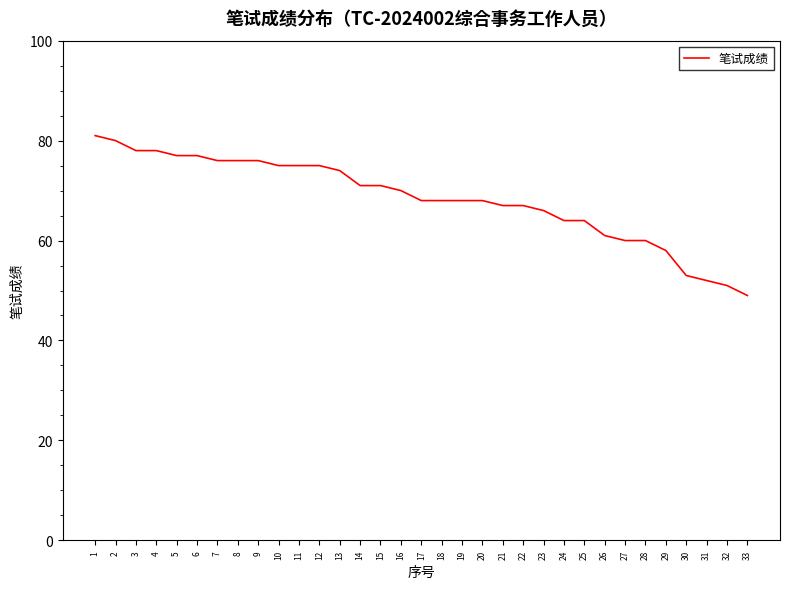

What is the sum of all values?

2254